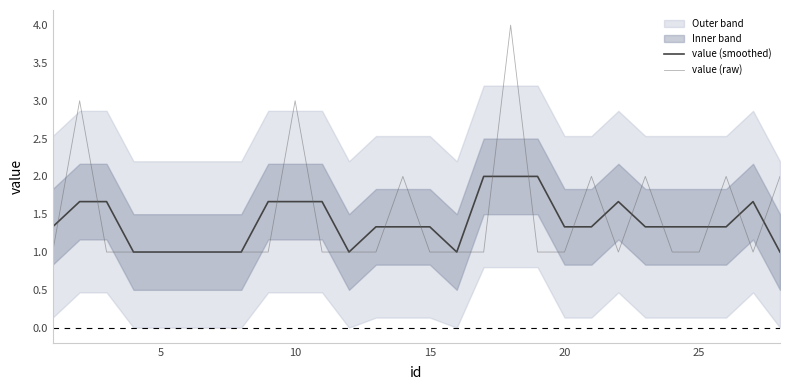

What is the average value of the value (smoothed) series?

1.4